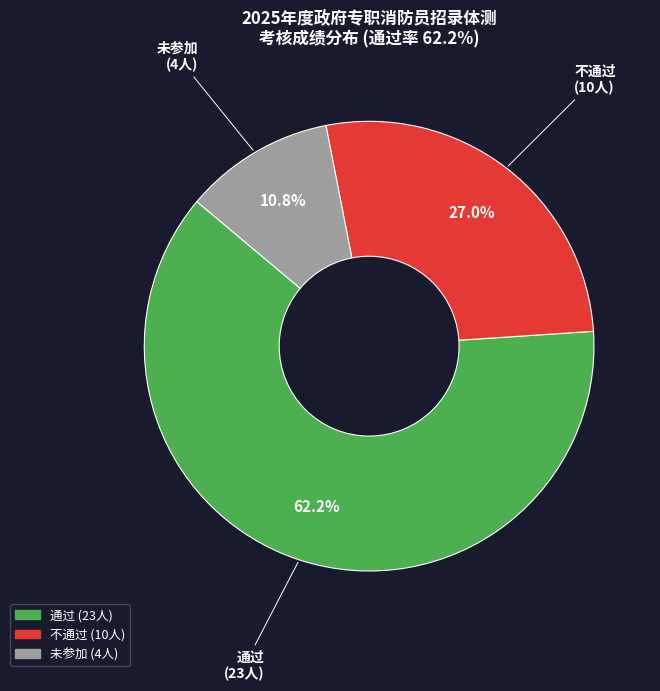

Combined, do 通过 and 未参加 account for over 50%?

Yes